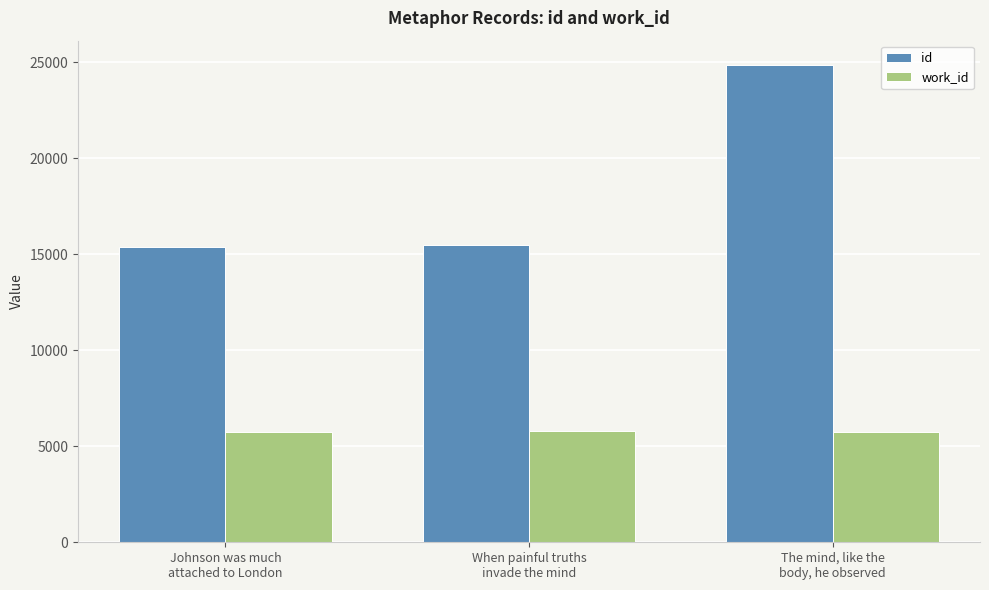

How many distinct data groups are displayed?

2